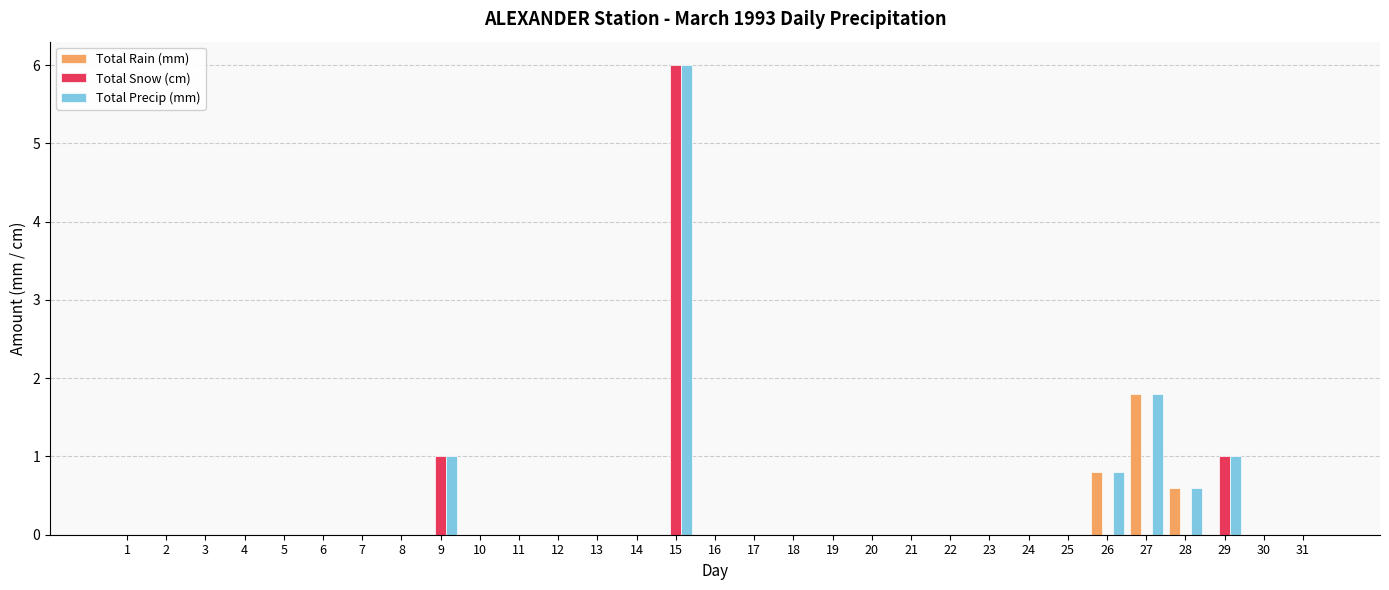

Reading left to right, list all the values displayed in this chart.

Total Rain (mm): 0.0	0.0	0.0	0.0	0.0	0.0	0.0	0.0	0.0	0.0	0.0	0.0	0.0	0.0	0.0	0.0	0.0	0.0	0.0	0.0	0.0	0.0	0.0	0.0	0.0	0.8	1.8	0.6	0.0	0.0	0.0
Total Snow (cm): 0.0	0.0	0.0	0.0	0.0	0.0	0.0	0.0	1.0	0.0	0.0	0.0	0.0	0.0	6.0	0.0	0.0	0.0	0.0	0.0	0.0	0.0	0.0	0.0	0.0	0.0	0.0	0.0	1.0	0.0	0.0
Total Precip (mm): 0.0	0.0	0.0	0.0	0.0	0.0	0.0	0.0	1.0	0.0	0.0	0.0	0.0	0.0	6.0	0.0	0.0	0.0	0.0	0.0	0.0	0.0	0.0	0.0	0.0	0.8	1.8	0.6	1.0	0.0	0.0